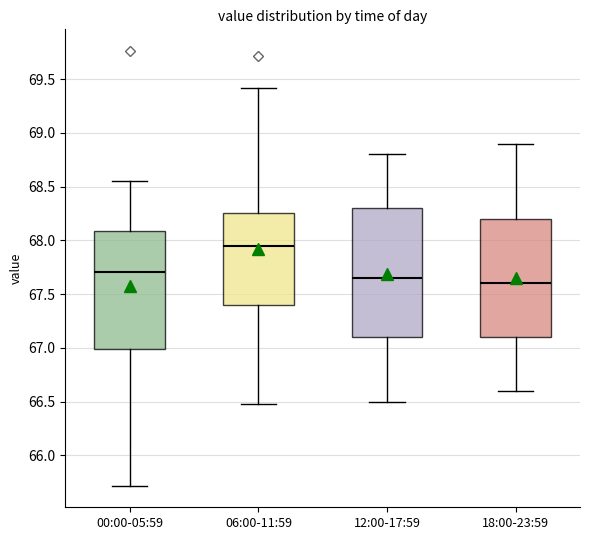

Reading left to right, read every box against the y-axis: the position of its median line, the range the box covers, and the ends of its whiskers. The values are not printed on the chart, so give them approximately, as read against the axis.

00:00-05:59: median 67.70, box 67.00 to 68.10, whiskers 65.70 to 68.55
06:00-11:59: median 67.95, box 67.40 to 68.25, whiskers 66.50 to 69.40
12:00-17:59: median 67.65, box 67.10 to 68.30, whiskers 66.50 to 68.80
18:00-23:59: median 67.60, box 67.10 to 68.20, whiskers 66.60 to 68.90